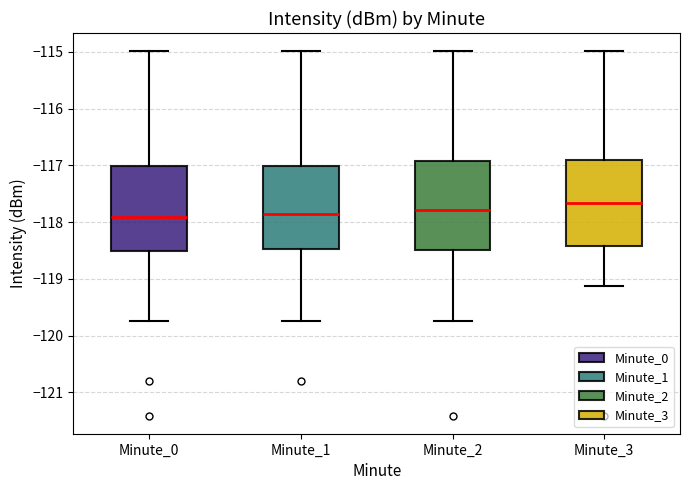

Reading left to right, read every box against the y-axis: the position of its median line, the range the box covers, and the ends of its whiskers. The values are not printed on the chart, so give them approximately, as read against the axis.

Minute_0: median -117.9, box -118.5 to -117.0, whiskers -119.7 to -115.0
Minute_1: median -117.9, box -118.5 to -117.0, whiskers -119.7 to -115.0
Minute_2: median -117.8, box -118.5 to -116.9, whiskers -119.7 to -115.0
Minute_3: median -117.7, box -118.4 to -116.9, whiskers -119.1 to -115.0